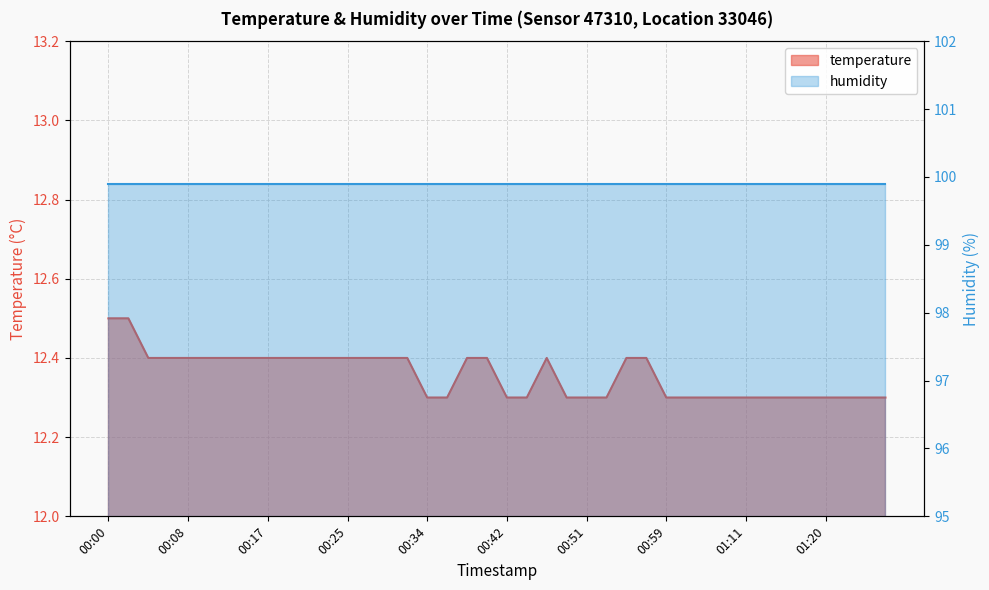

What is the difference between the second highest and second lowest values?

0.2